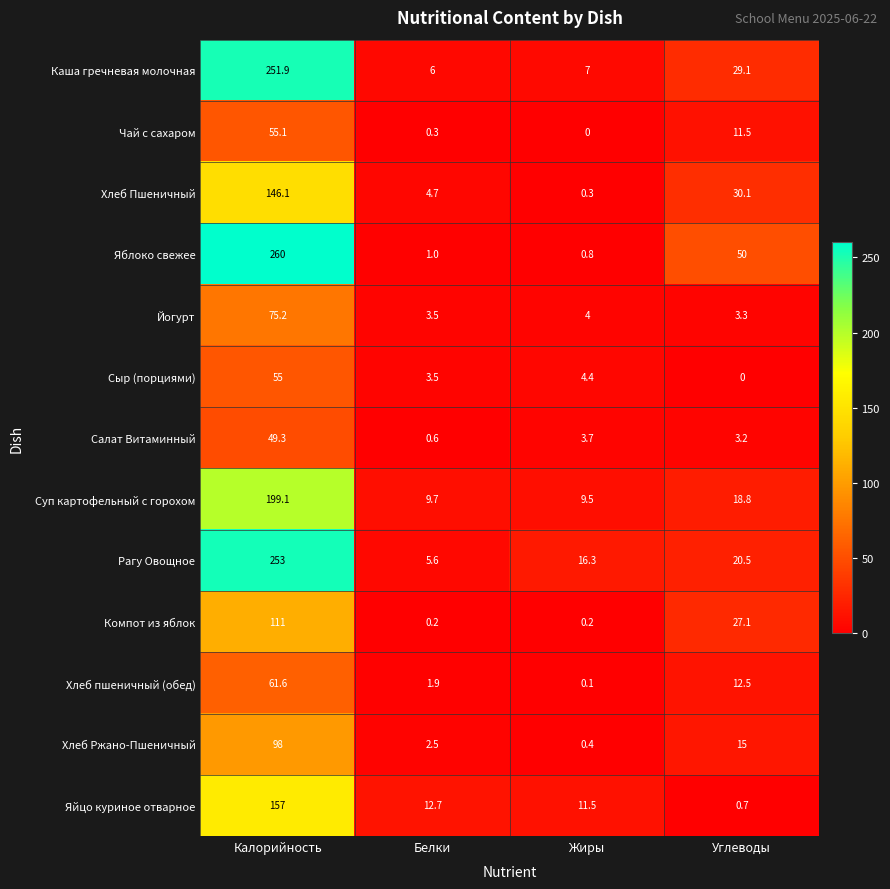

What is the sum of all Сыр (порциями) values?

62.9